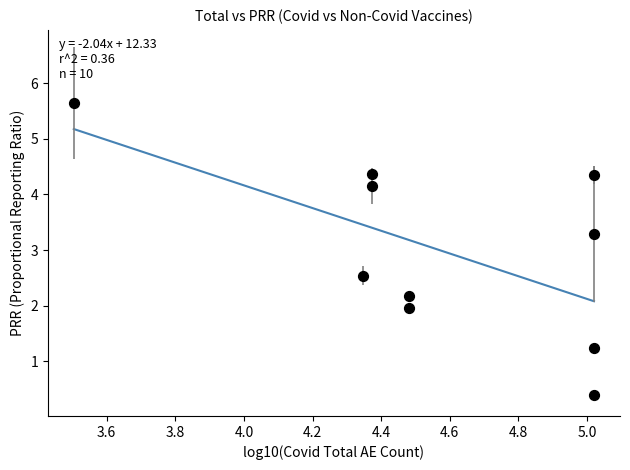

What Y value in the scatter plot is closest to 3?

3.3